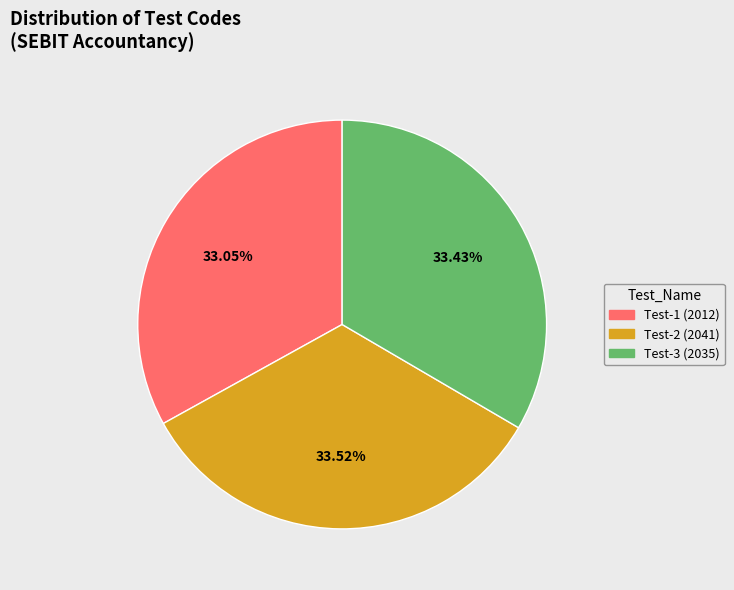

Combined, do Test-2 (2041) and Test-1 (2012) account for over 50%?

Yes